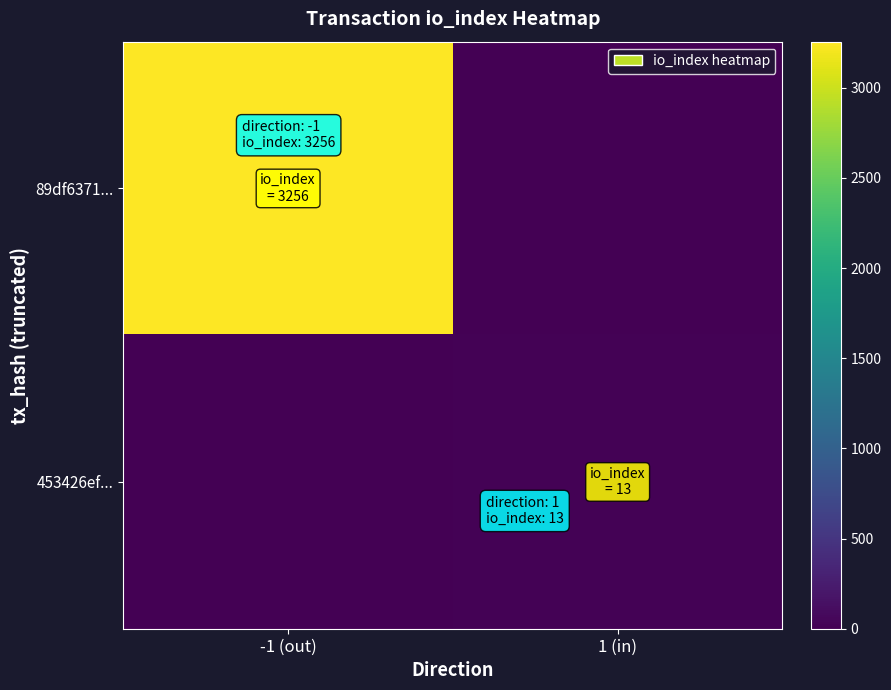

Reading left to right, list all the values displayed in this chart.

89df6371...: -1 (out)=3256	1 (in)=0
453426ef...: -1 (out)=0	1 (in)=13